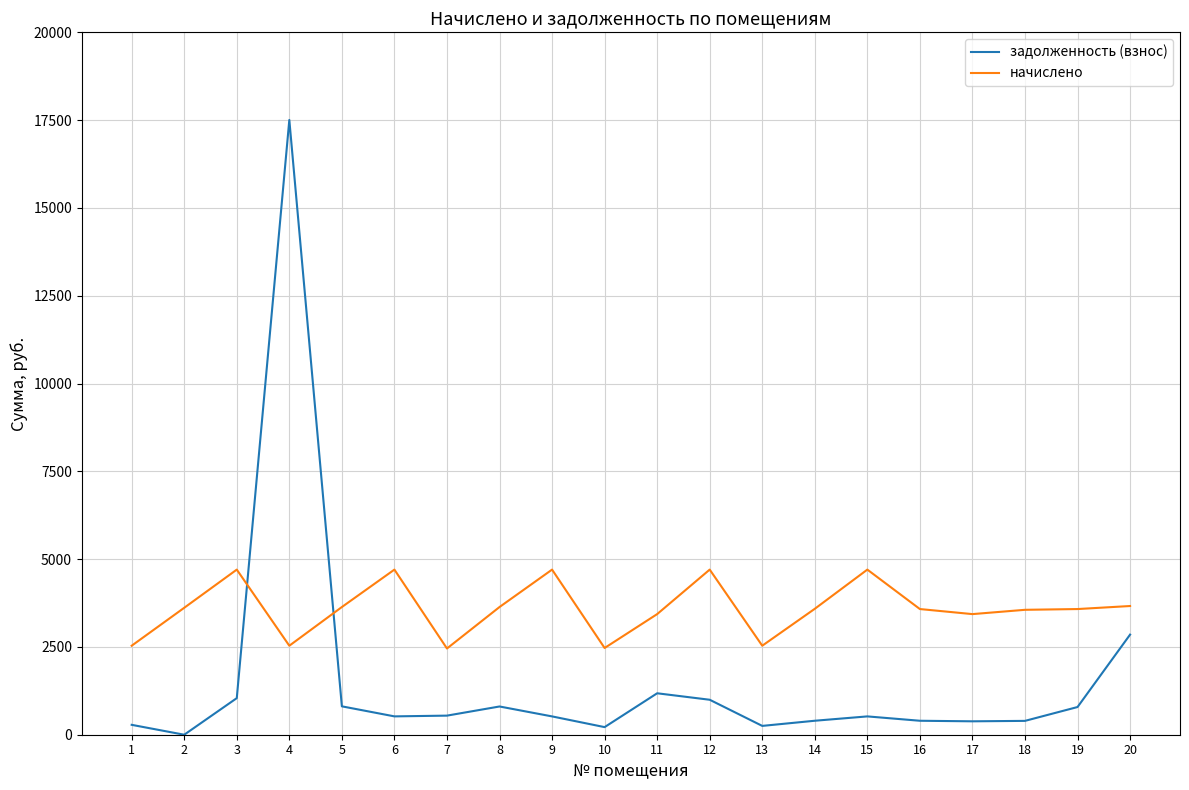

How many times do задолженность (взнос) and начислено cross each other?

2